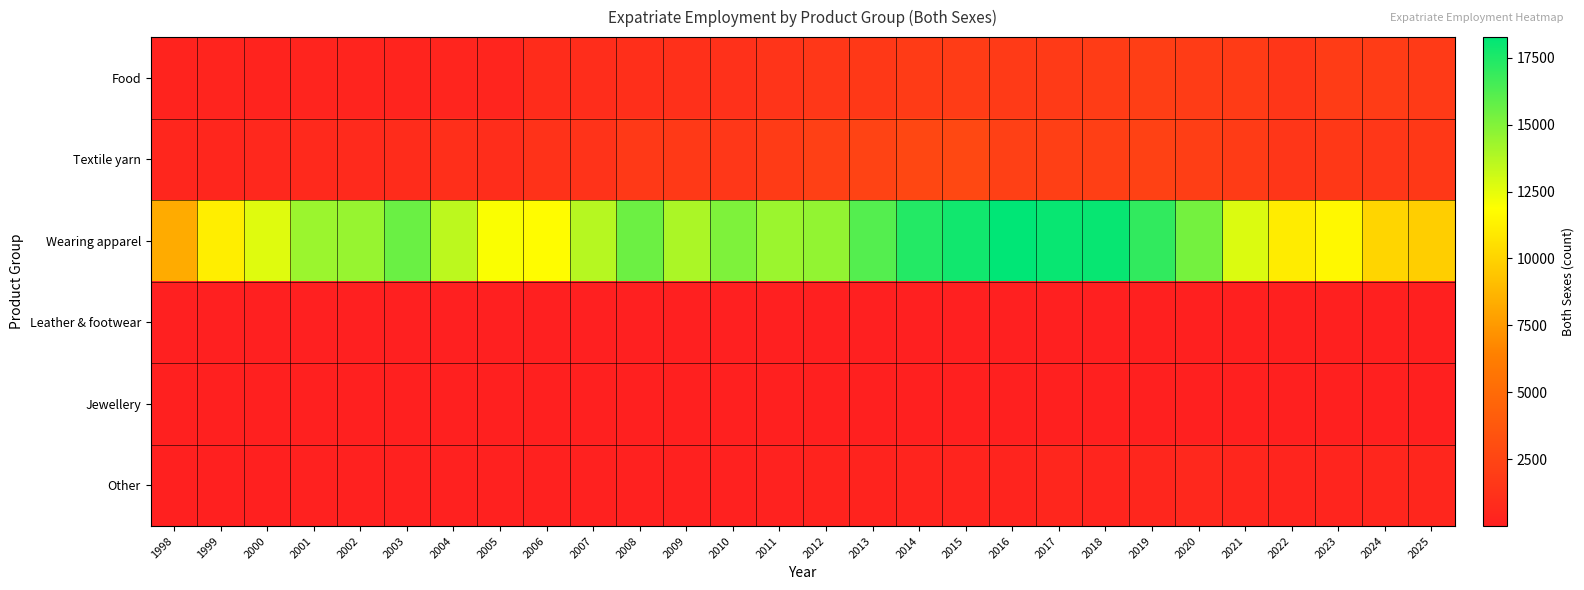

What is the difference between the highest and lowest values at 2023?

11536